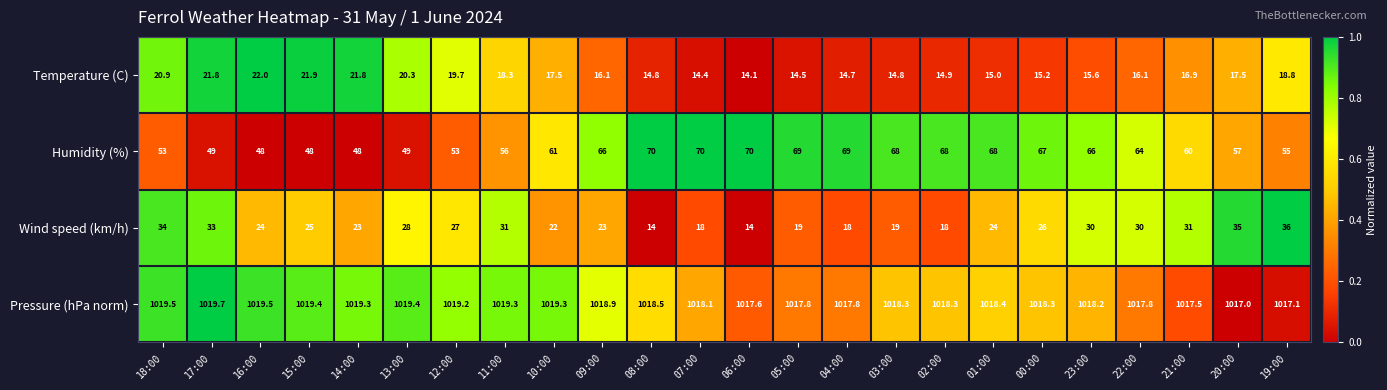

At 00:00, list the series in order from smallest to largest.

Temperature (C), Wind speed (km/h), Humidity (%), Pressure (hPa norm)